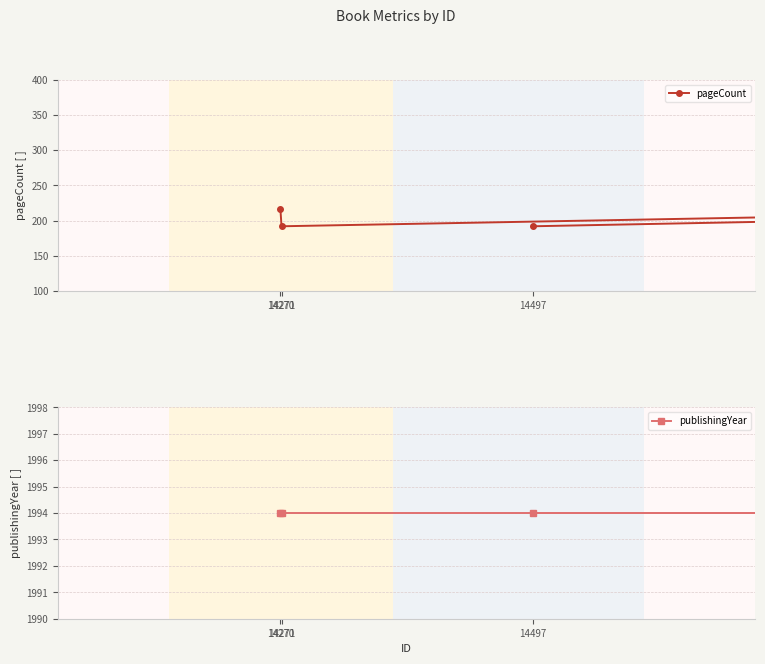

Does the chart display data point markers on the line(s)?

Yes